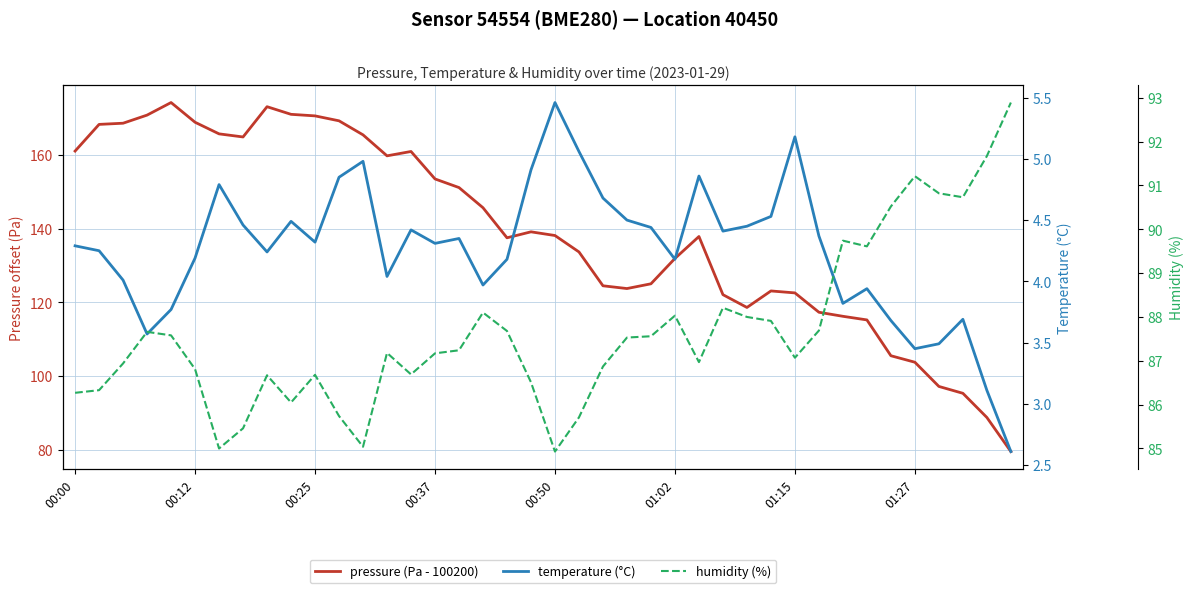

How many interior local valleys does the temperature (°C) series have?

10